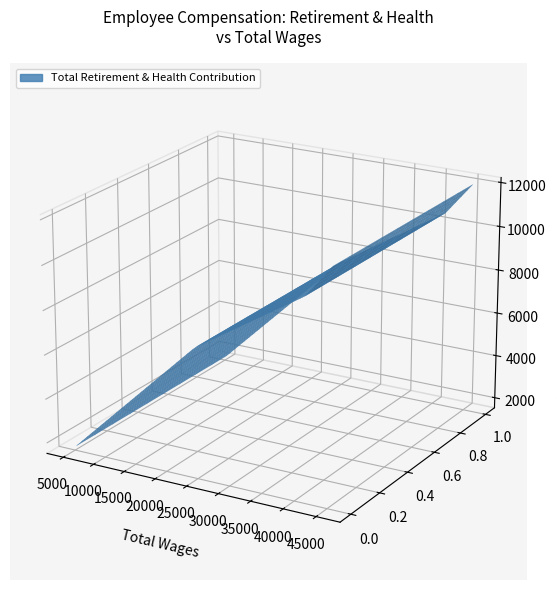

Reading left to right, what are all the values shown in this chart?

total_wages: total_wages=45637	total_retirement=41487	2=24793	3=5225
total_retirement: total_wages=12011	total_retirement=10518	2=7379	3=1734